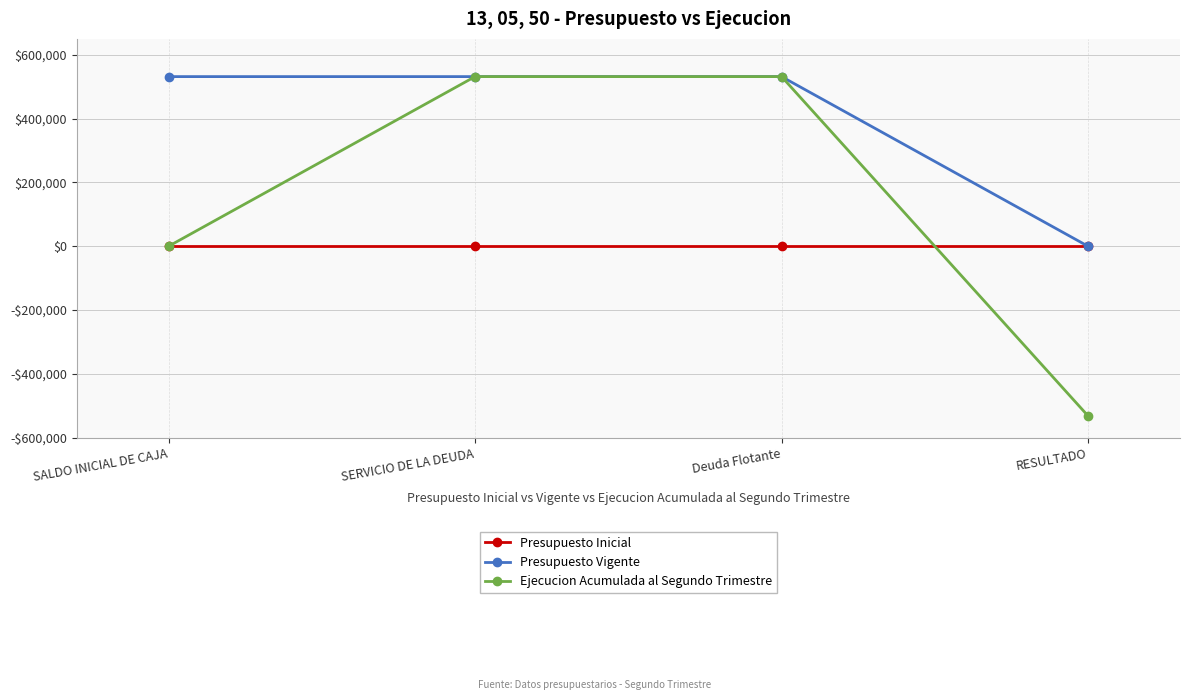

Which series has the largest total across all categories?

Presupuesto Vigente